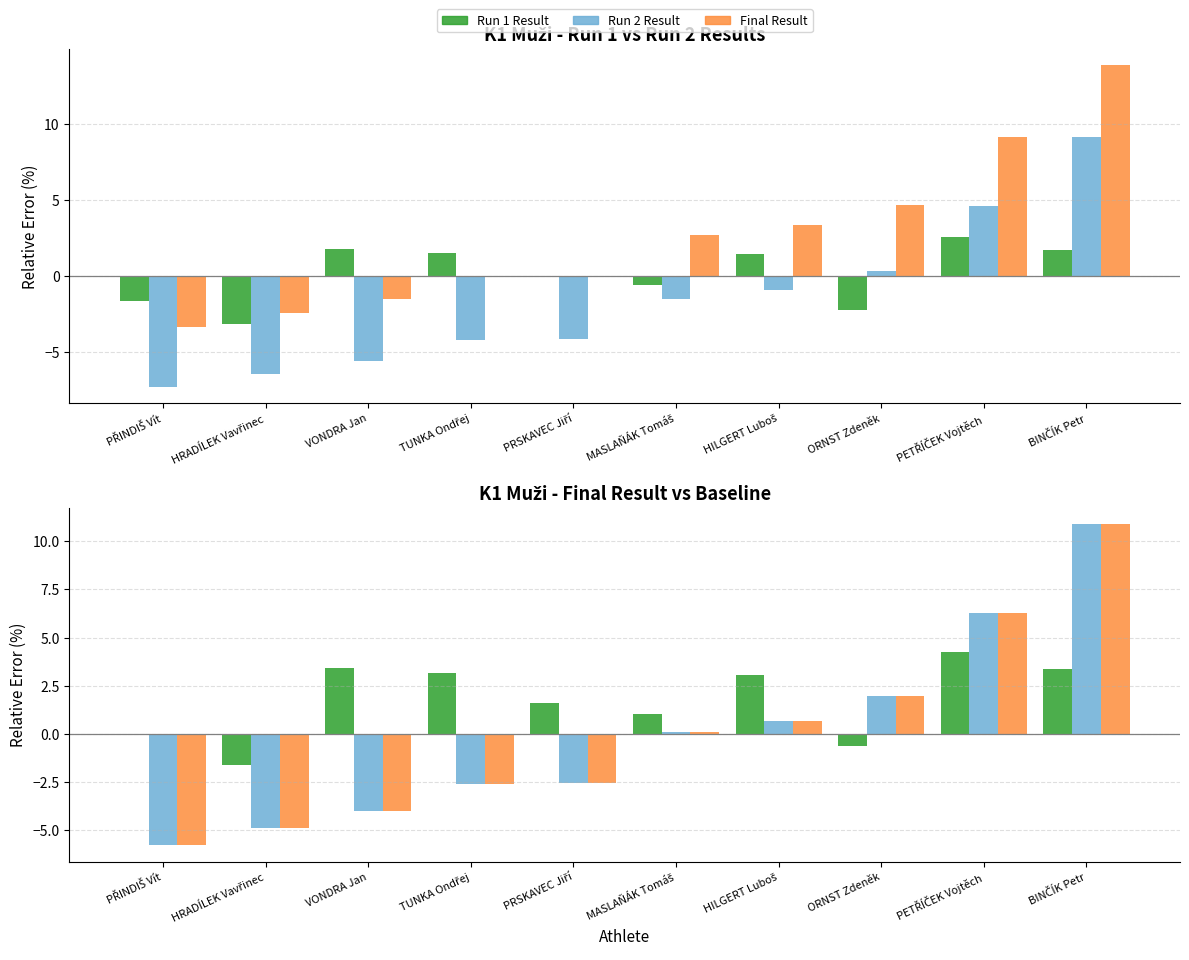

How many values in Final Result are above zero?

5